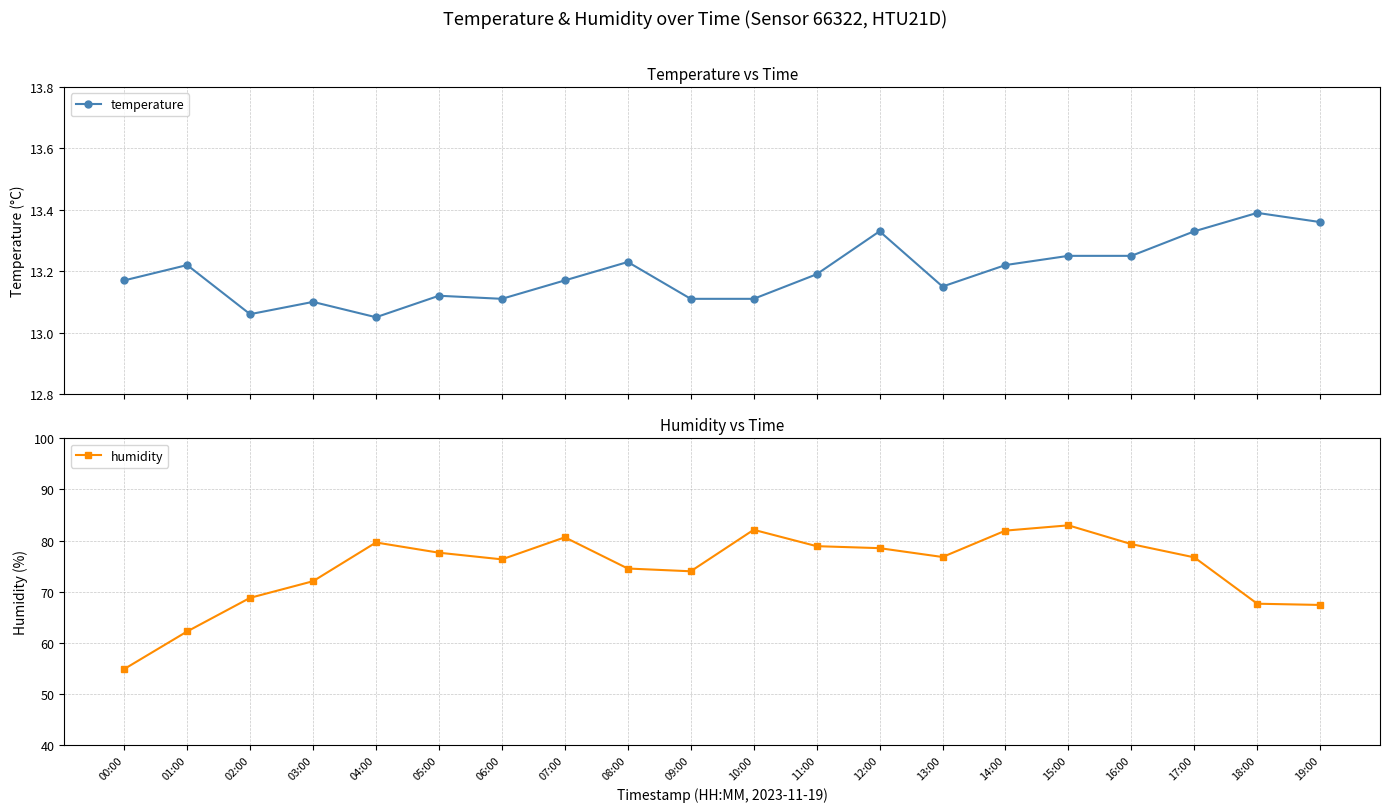

List the labels in order of humidity value, largest first.

15:00, 10:00, 14:00, 07:00, 04:00, 16:00, 11:00, 12:00, 05:00, 13:00, 17:00, 06:00, 08:00, 09:00, 03:00, 02:00, 18:00, 19:00, 01:00, 00:00